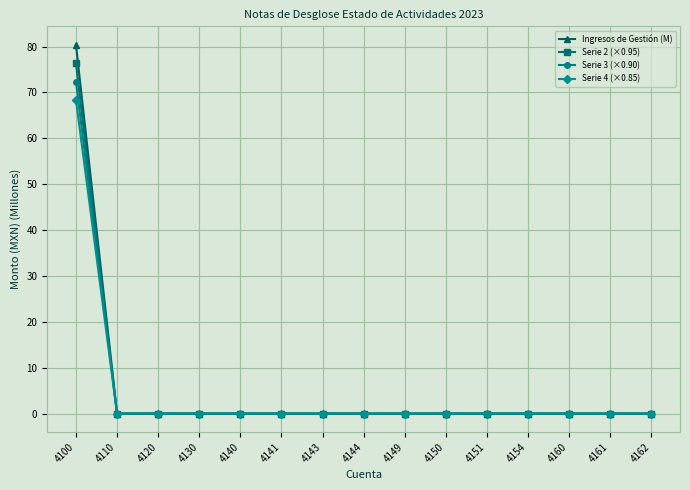

Rank the series by their maximum value, from highest to lowest.

Ingresos de Gestión (M), Serie 2 (×0.95), Serie 3 (×0.90), Serie 4 (×0.85)